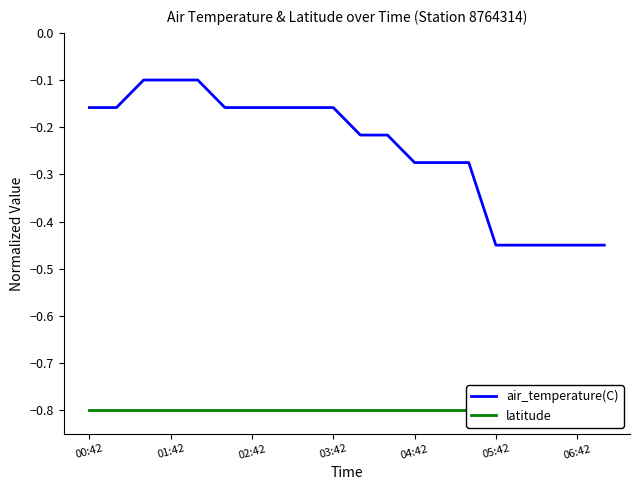

Which series has the largest total across all categories?

air_temperature(C)